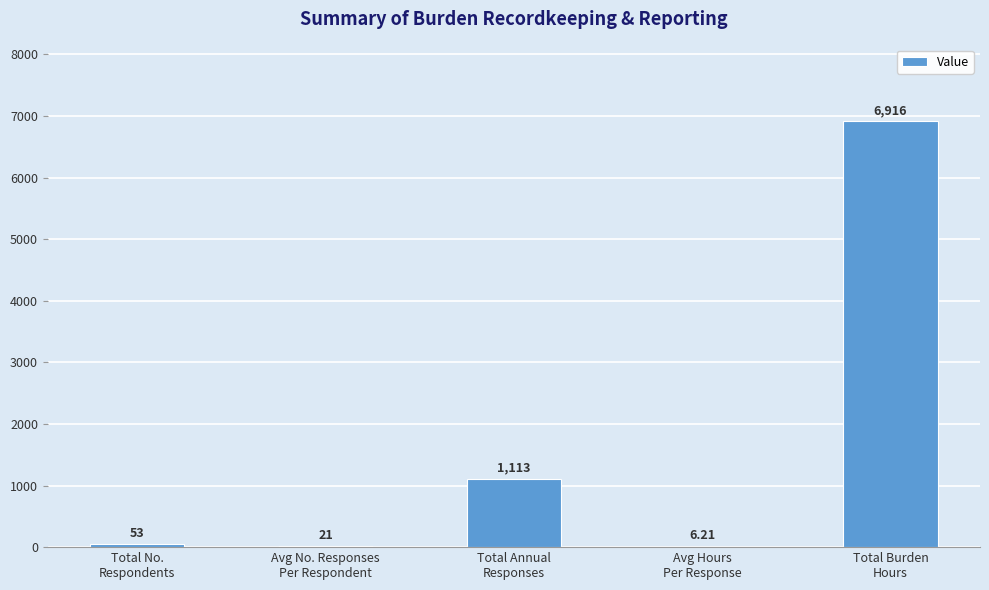

Which has a higher value, Total Burden
Hours or Avg No. Responses
Per Respondent?

Total Burden
Hours